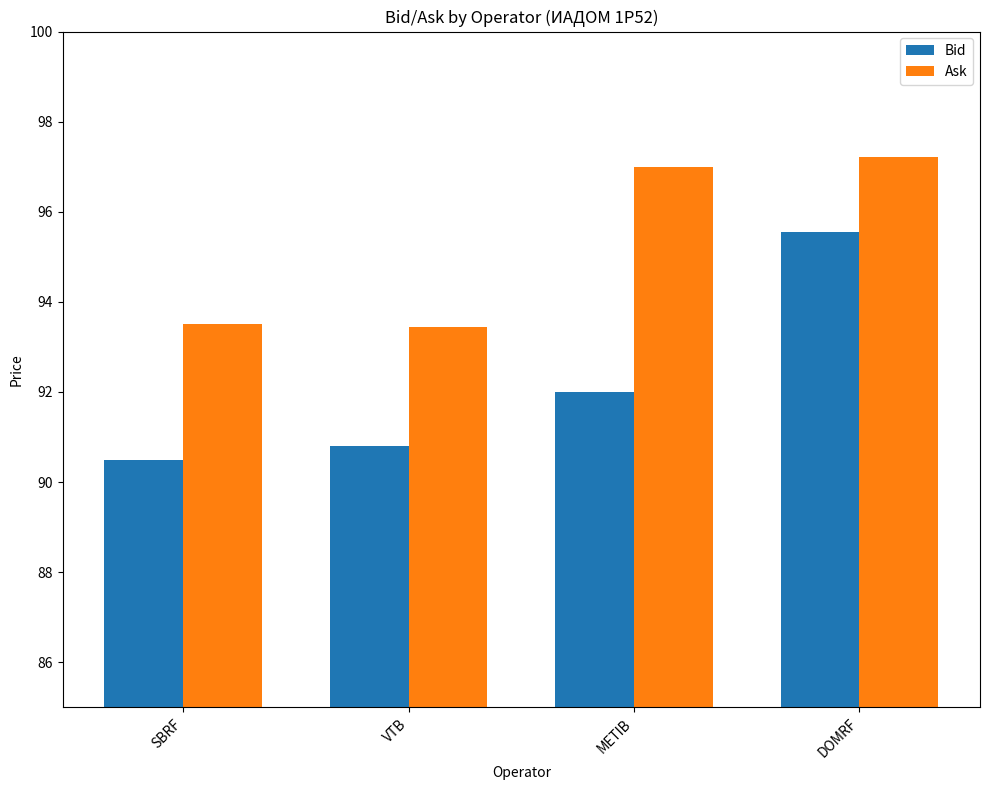

What position from the left is METIB?

3